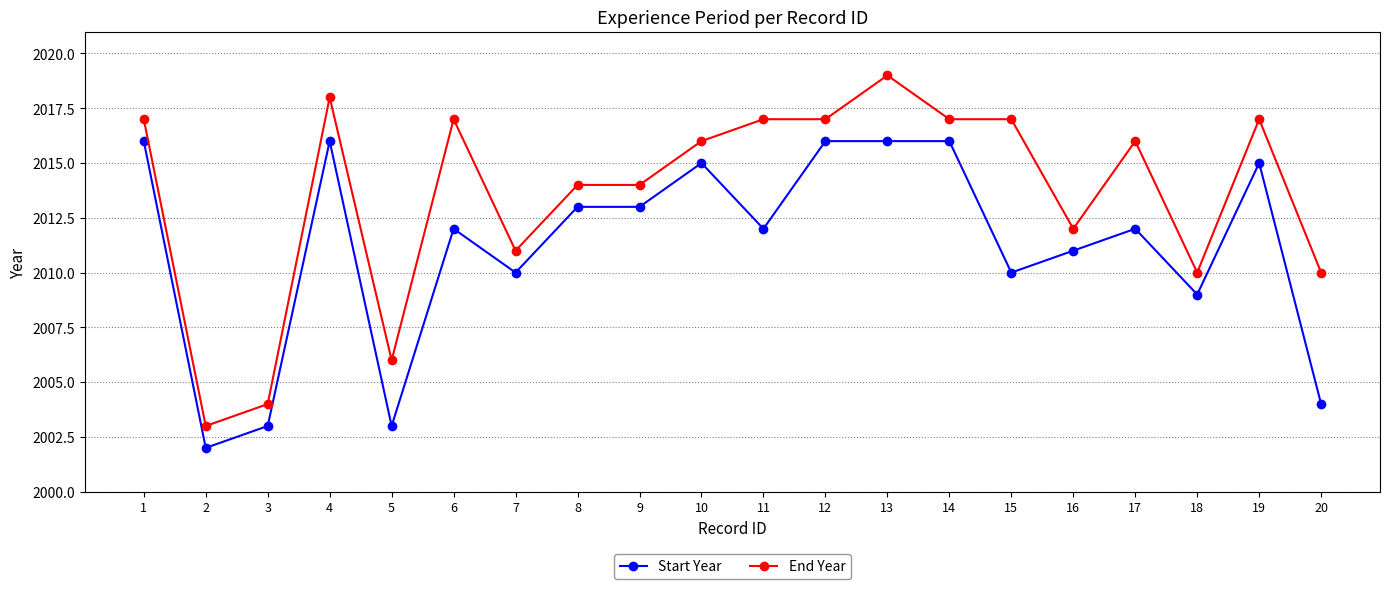

Where is the first local maximum for Start Year?

4